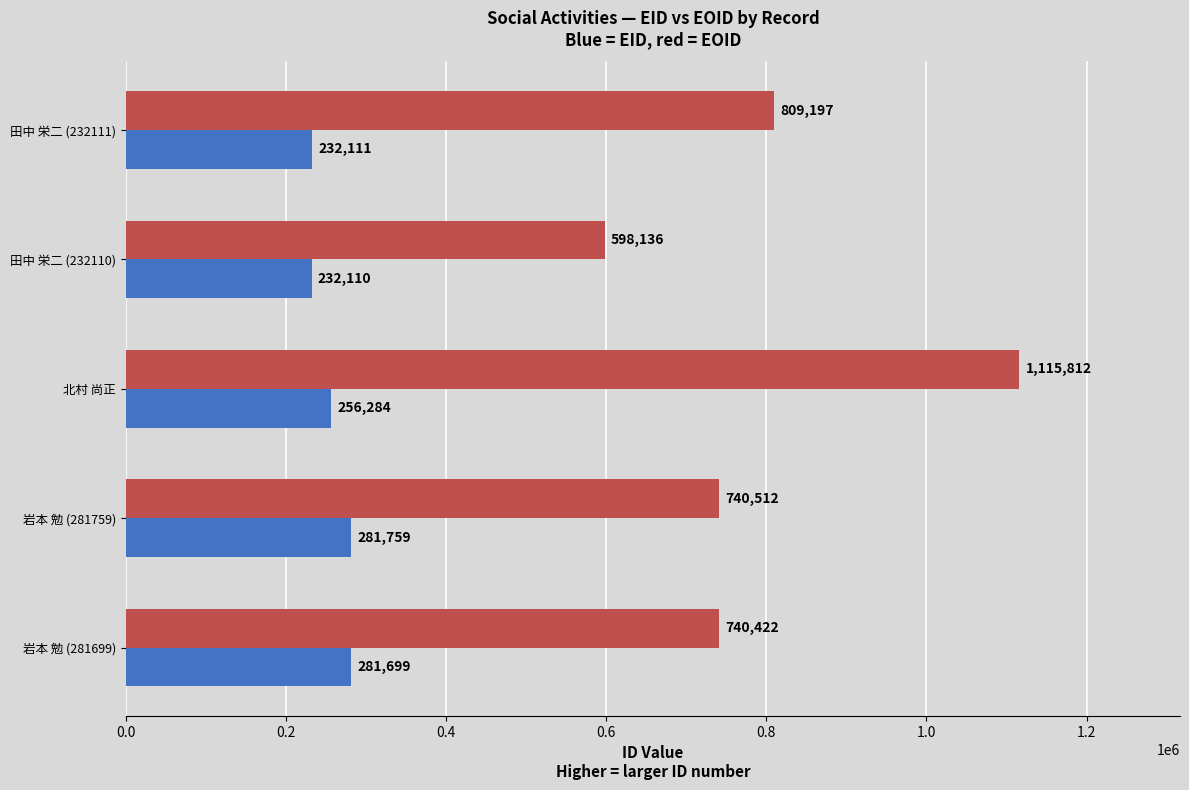

What is the spread (max minus min) of values at 田中 栄二 (232110)?

366026